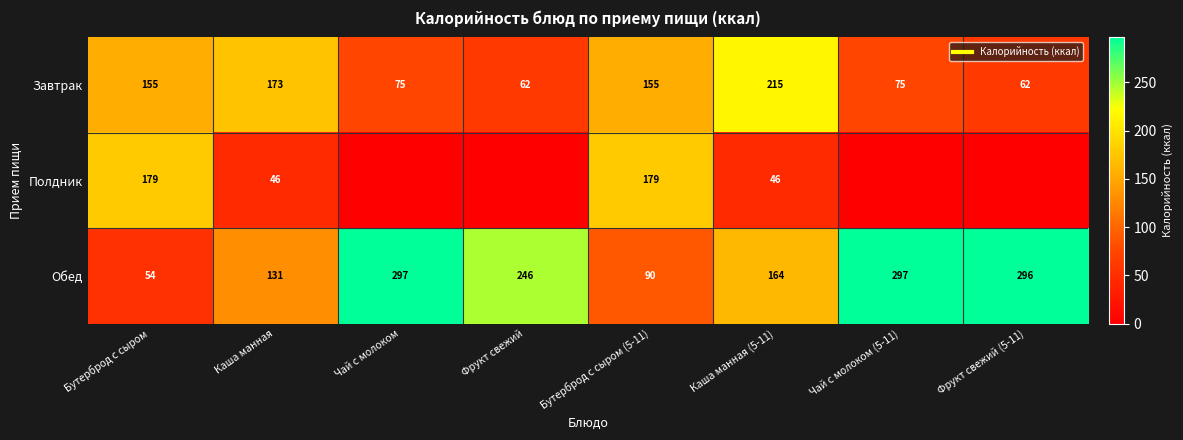

What is the approximate value of Обед at Фрукт свежий?

245.9